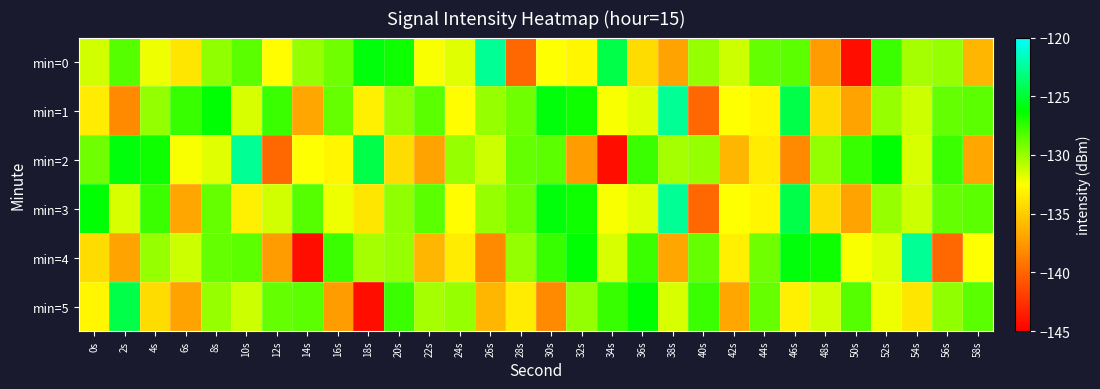

Between 26s and 56s, which is larger?

26s